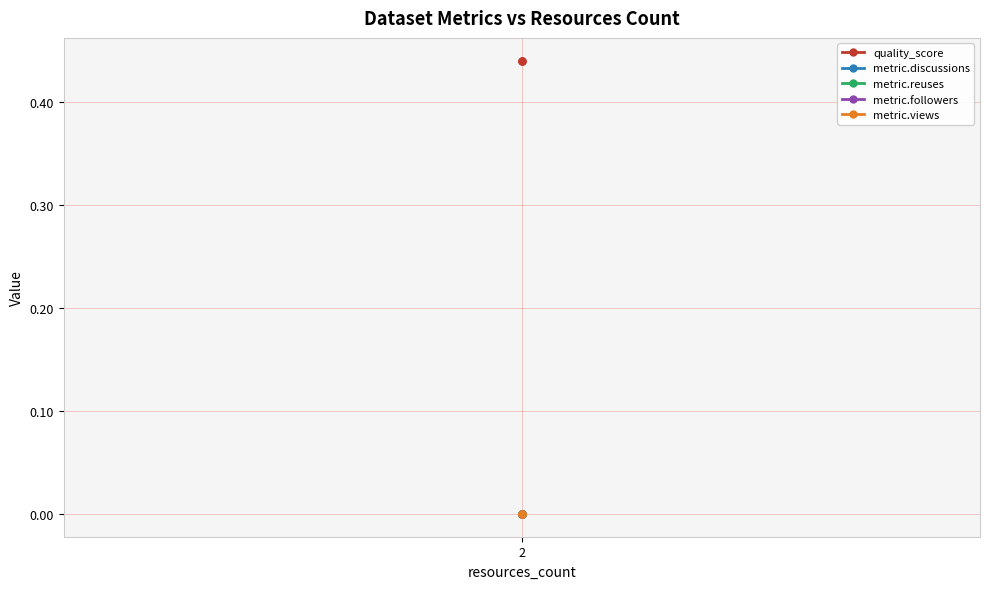

Is it true that metric.followers equals 0.0 at 2?

True